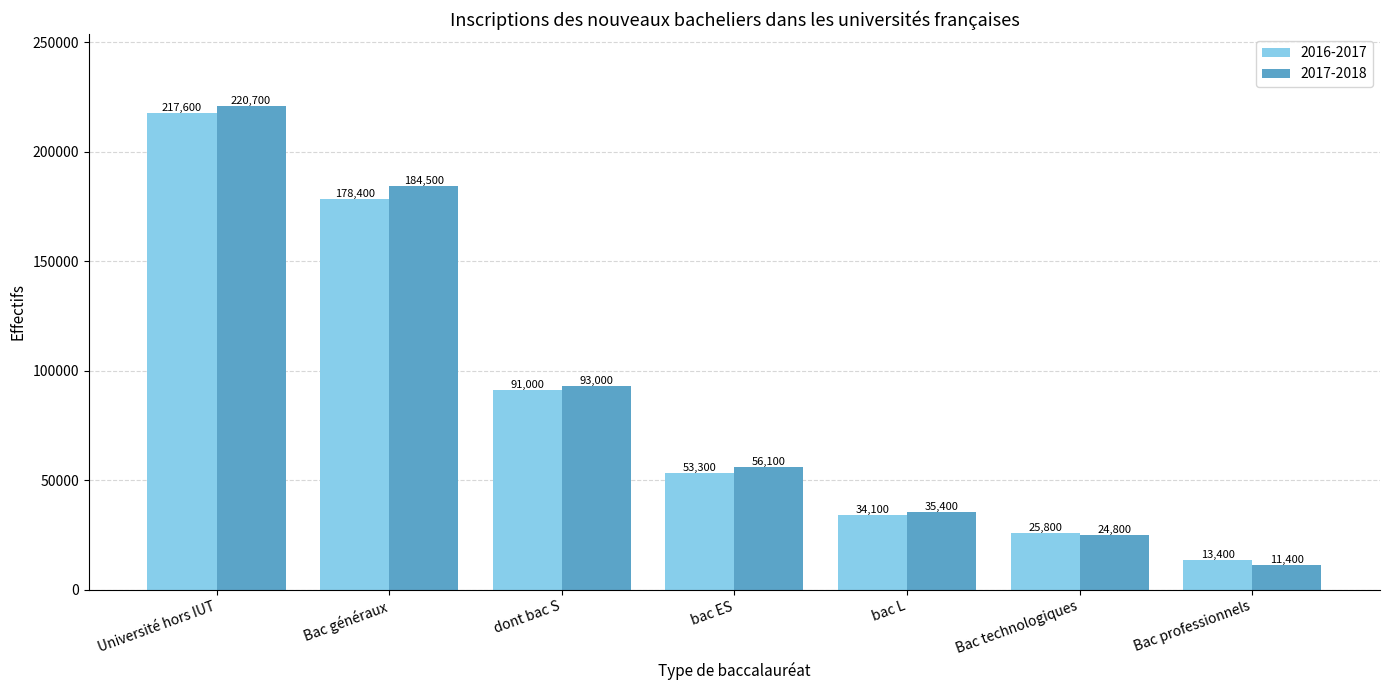

What is the difference between the maximum and second lowest values in the 2016-2017 series?

191800